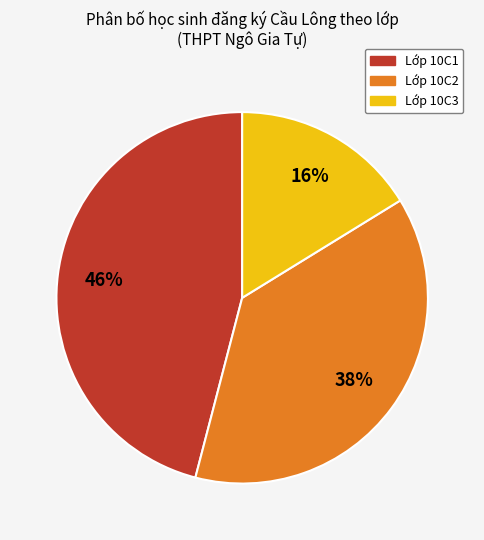

To the nearest percent, what is the difference between the largest and smallest slice percentages?

30%